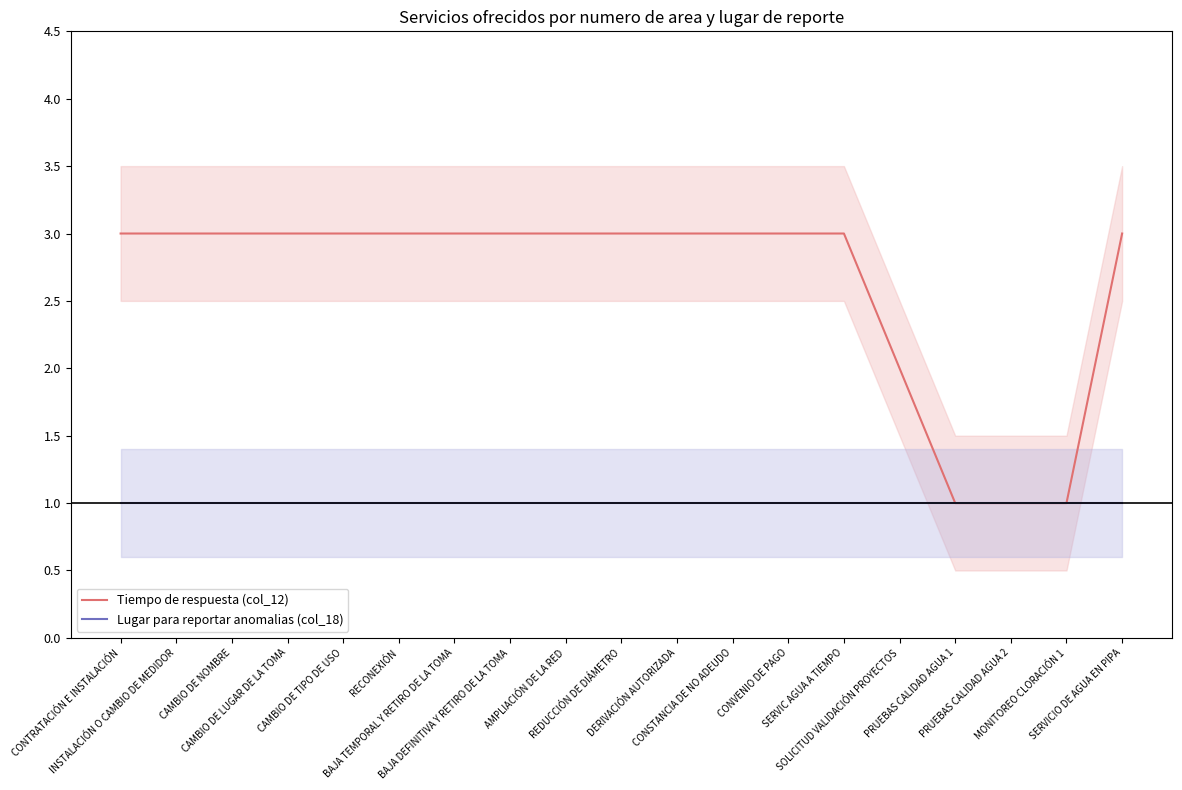

How many lines are shown in the chart?

2